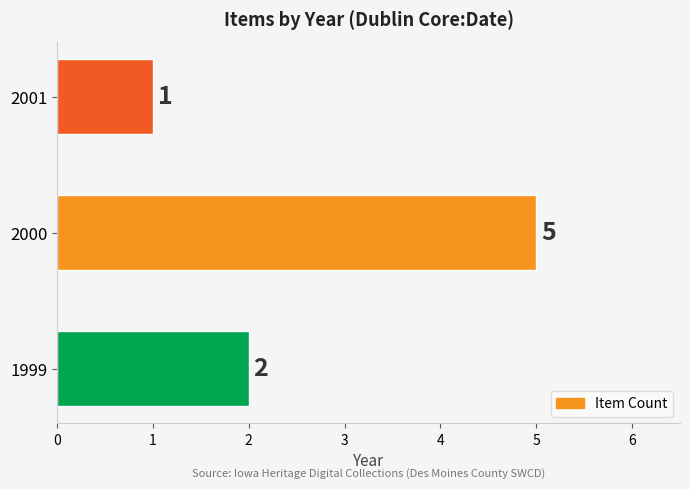

What is the sum of the values at 1999 and 2000?

7